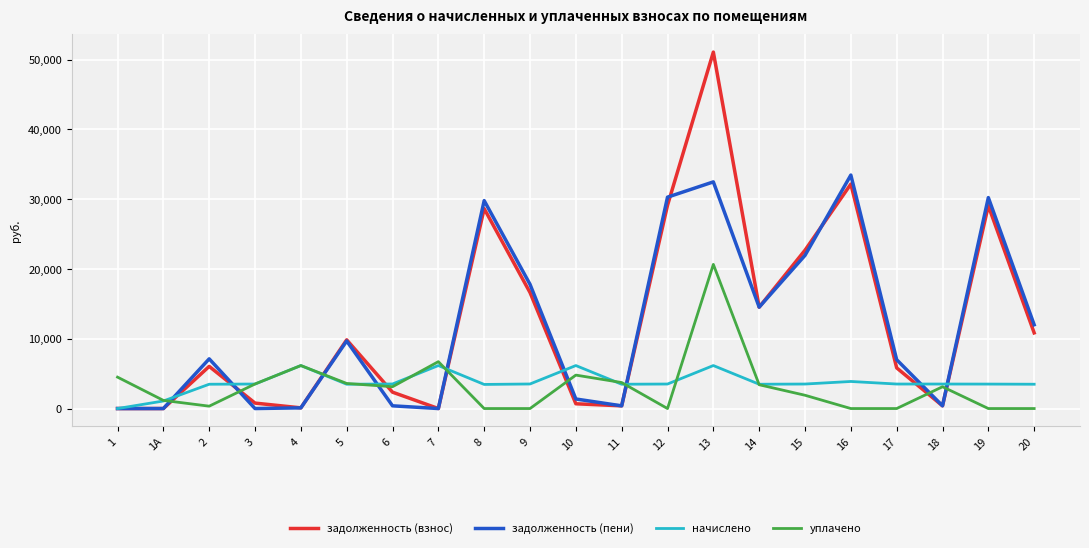

What is the highest value of the уплачено series?

20660.4